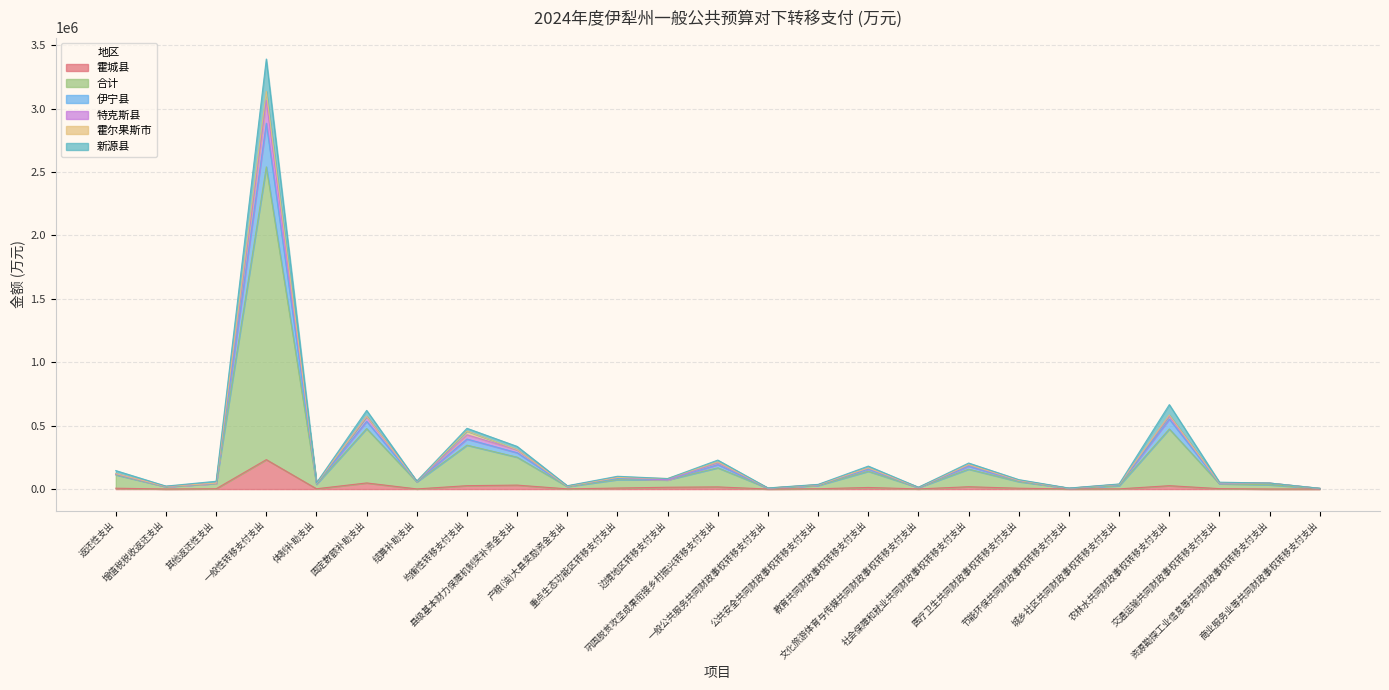

What is the highest value of the 霍城县 series?

232190